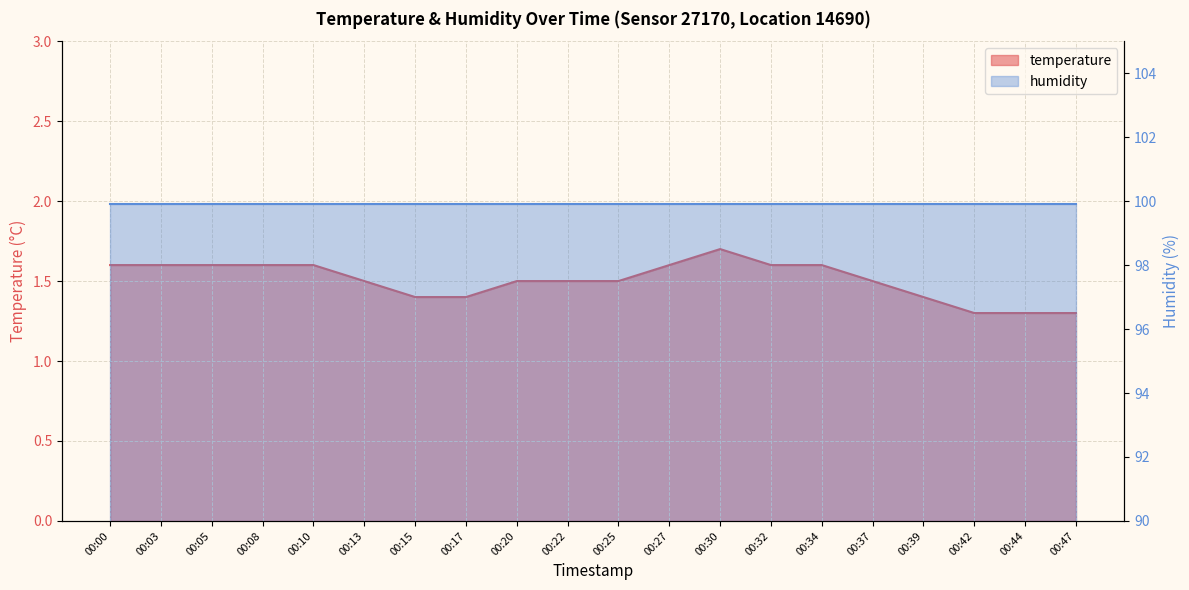

Rank the categories by value from highest to lowest.

00:30, 00:00, 00:03, 00:05, 00:08, 00:10, 00:27, 00:32, 00:34, 00:13, 00:20, 00:22, 00:25, 00:37, 00:15, 00:17, 00:39, 00:42, 00:44, 00:47